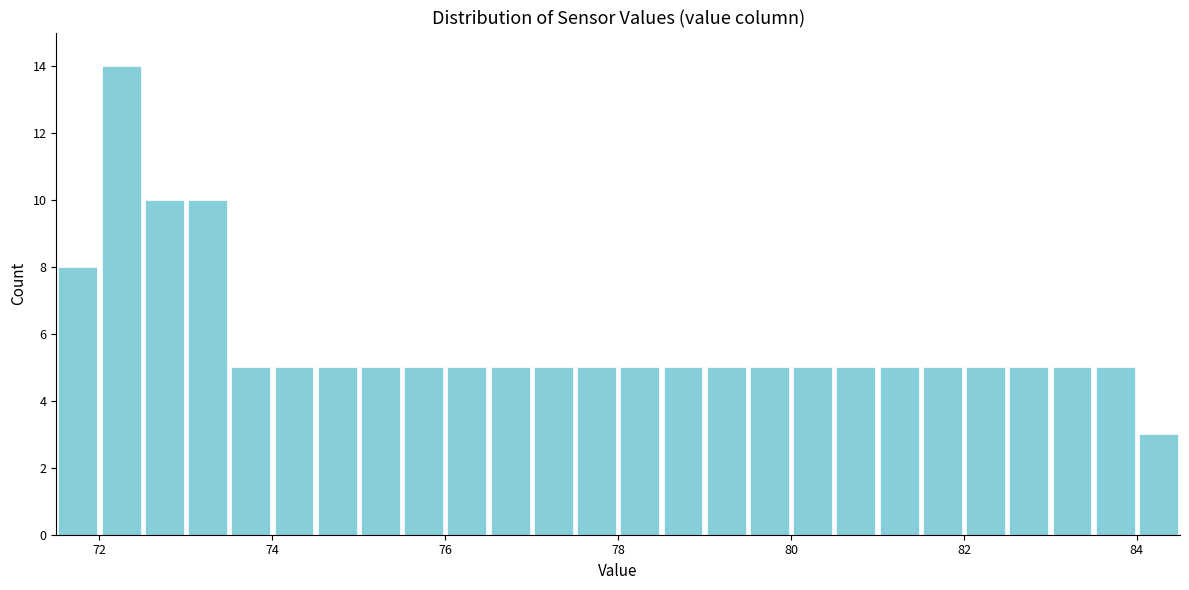

Around what value on the x-axis is the tallest bar? Give the approximate position of its centre, as read against the axis.

72.2